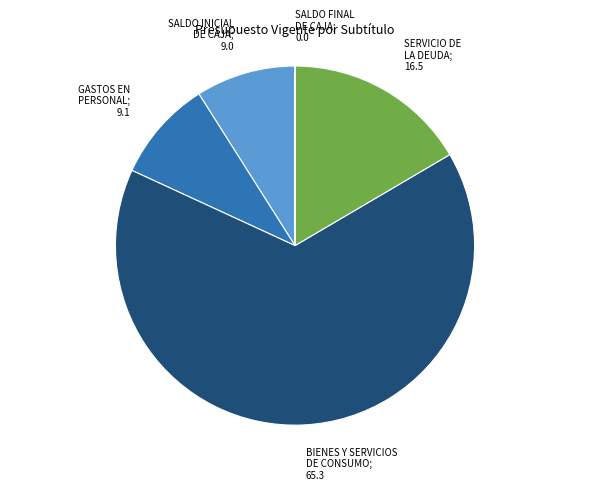

Is there a majority slice in this chart?

Yes